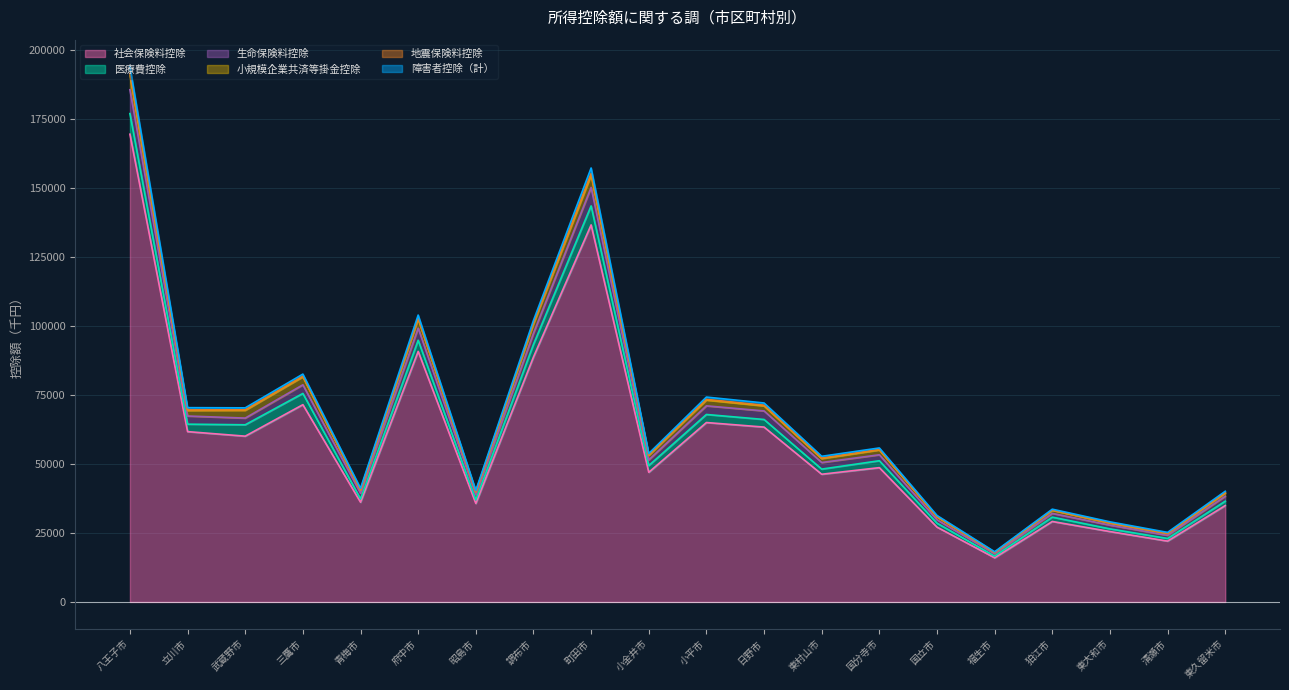

True or false: 生命保険料控除 has more than 0 interior local peaks.

True